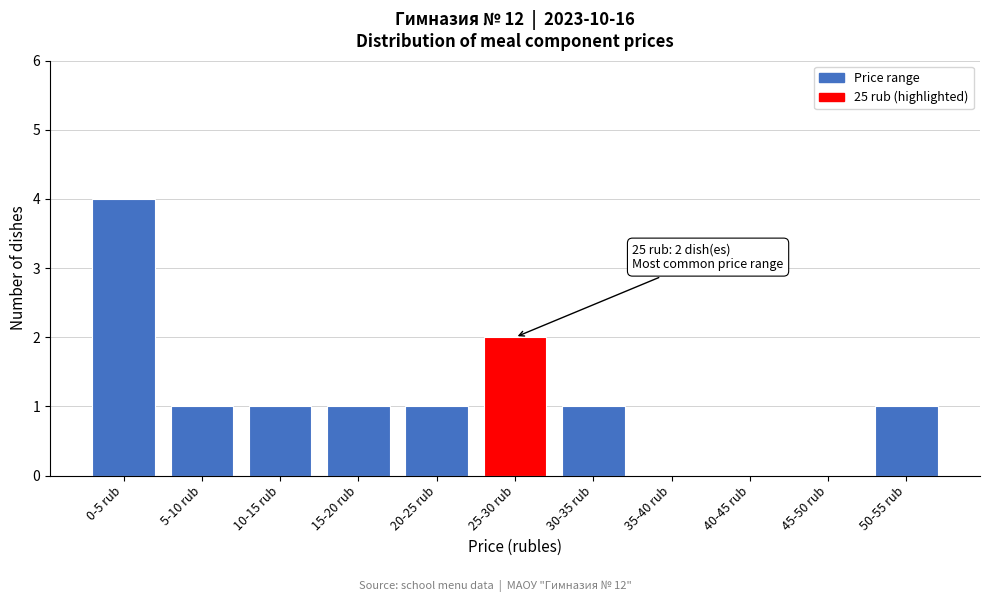

Reading left to right, extract all data points from this chart.

0-5 rub=4	5-10 rub=1	10-15 rub=1	15-20 rub=1	20-25 rub=1	25-30 rub=2	30-35 rub=1	35-40 rub=0	40-45 rub=0	45-50 rub=0	50-55 rub=1